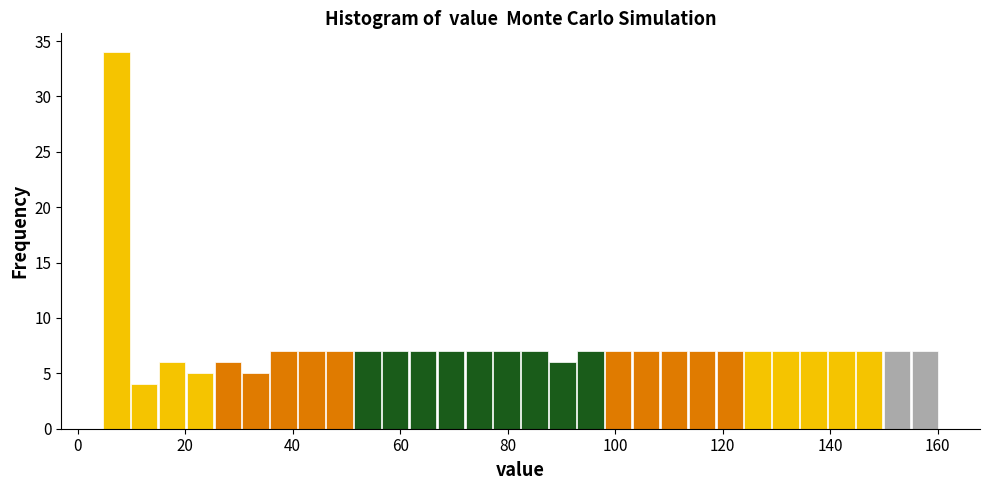

Around what value on the x-axis is the tallest bar? Give the approximate position of its centre, as read against the axis.

8